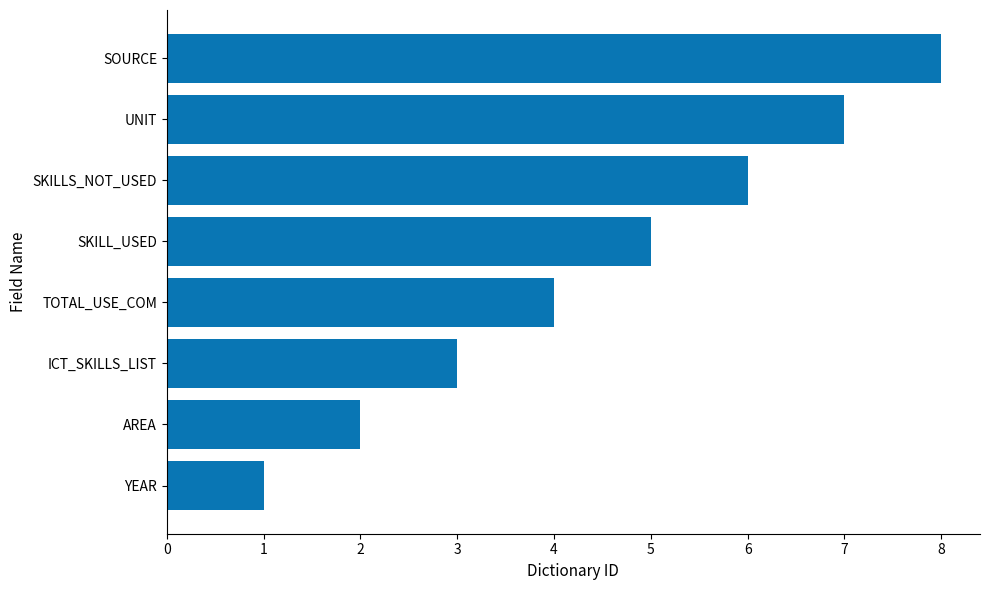

Which has a higher value, ICT_SKILLS_LIST or TOTAL_USE_COM?

TOTAL_USE_COM